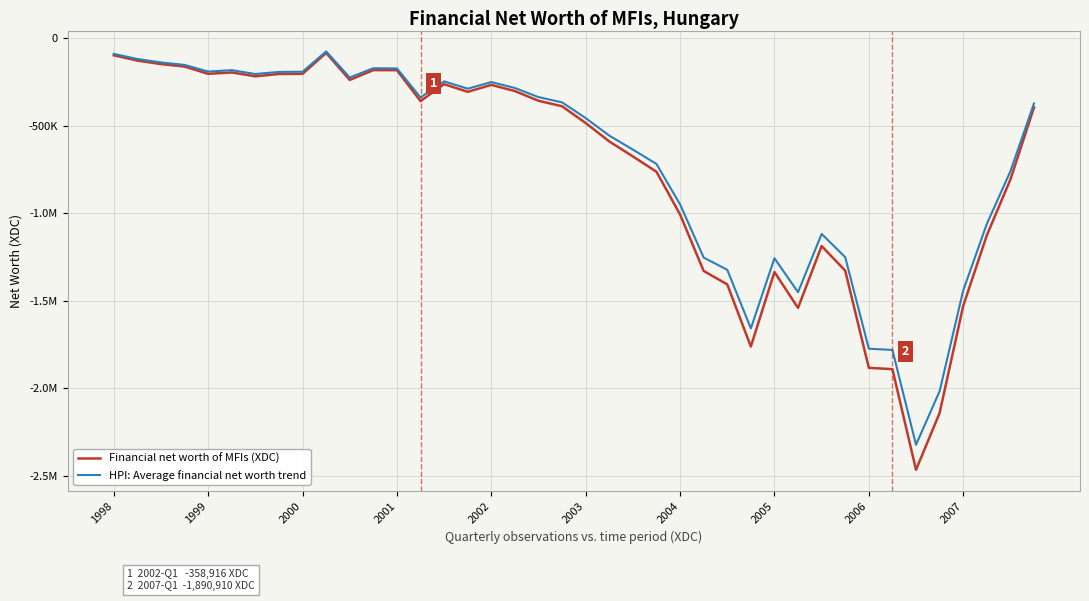

Where is Financial net worth of MFIs (XDC) nearest to the value -1274750?

31